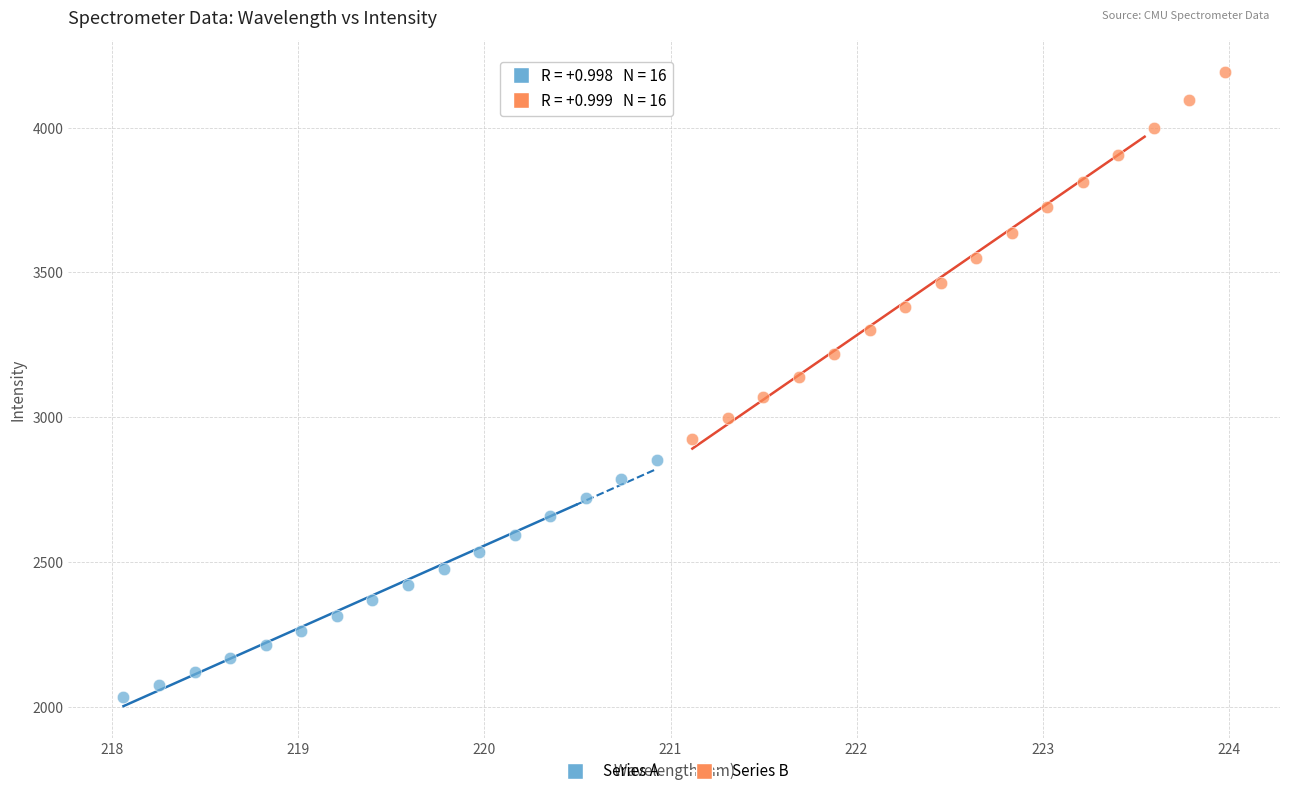

Which series contains the highest Y value?

Series B